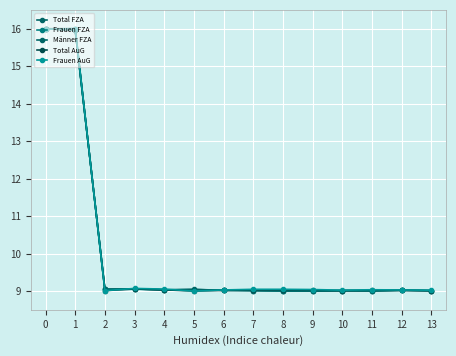

The Männer FZA series shows 2.1 at 4. True or false?

False